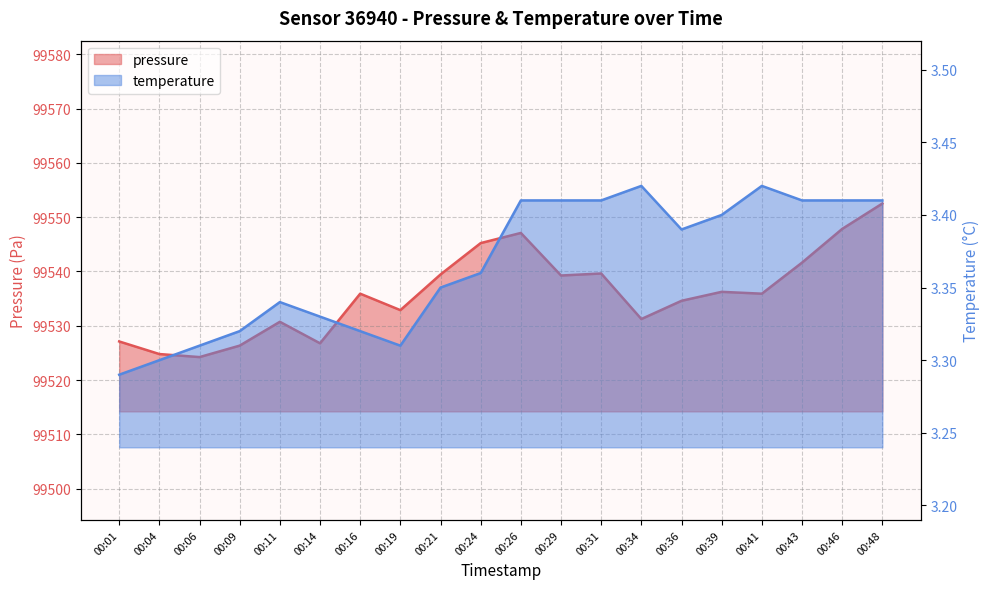

Which series changed the most between 00:01 and 00:16?

pressure